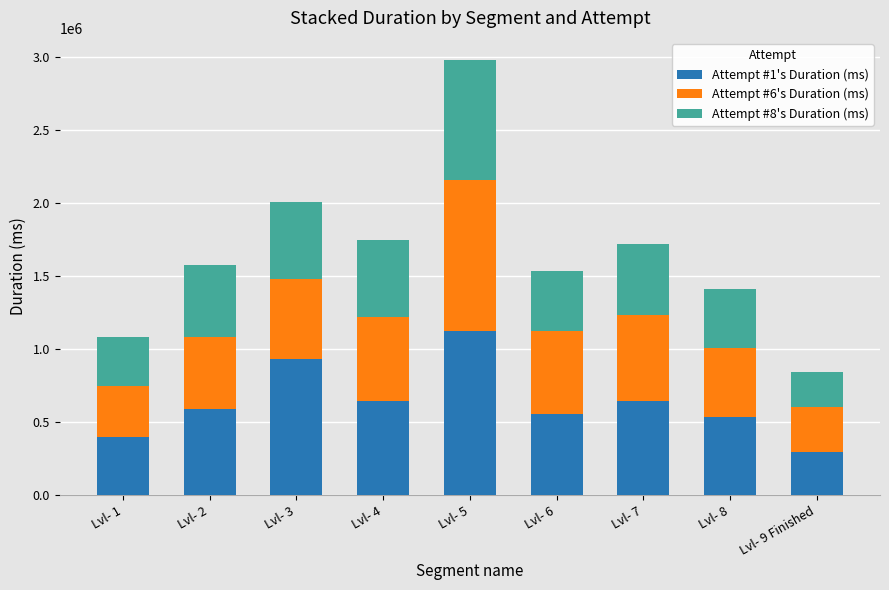

What is the difference between the maximum and minimum values in the Attempt #1's Duration (ms) series?

830339